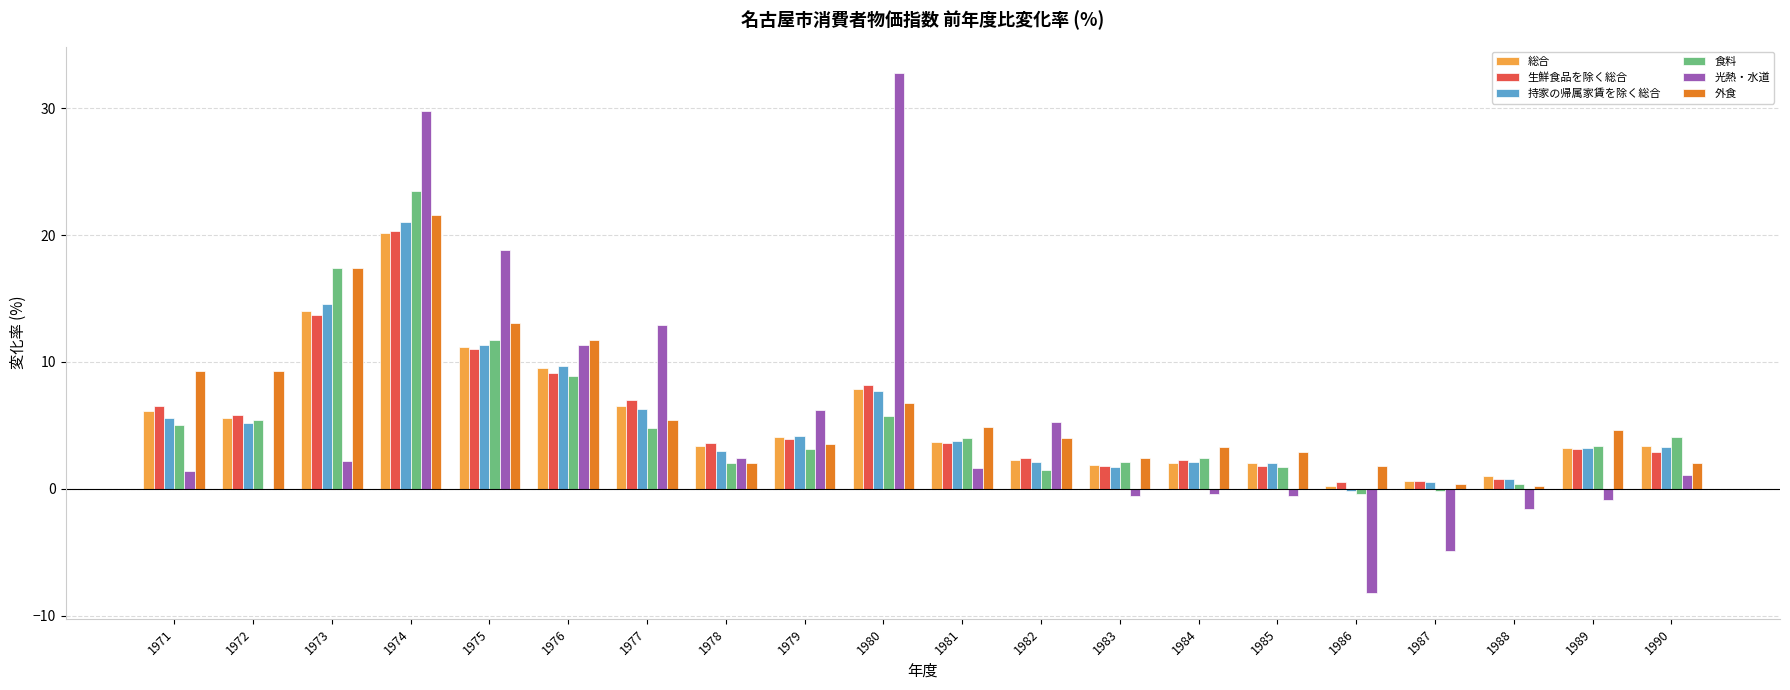

The value of 生鮮食品を除く総合 at 1986 is 0.5. True or false?

True